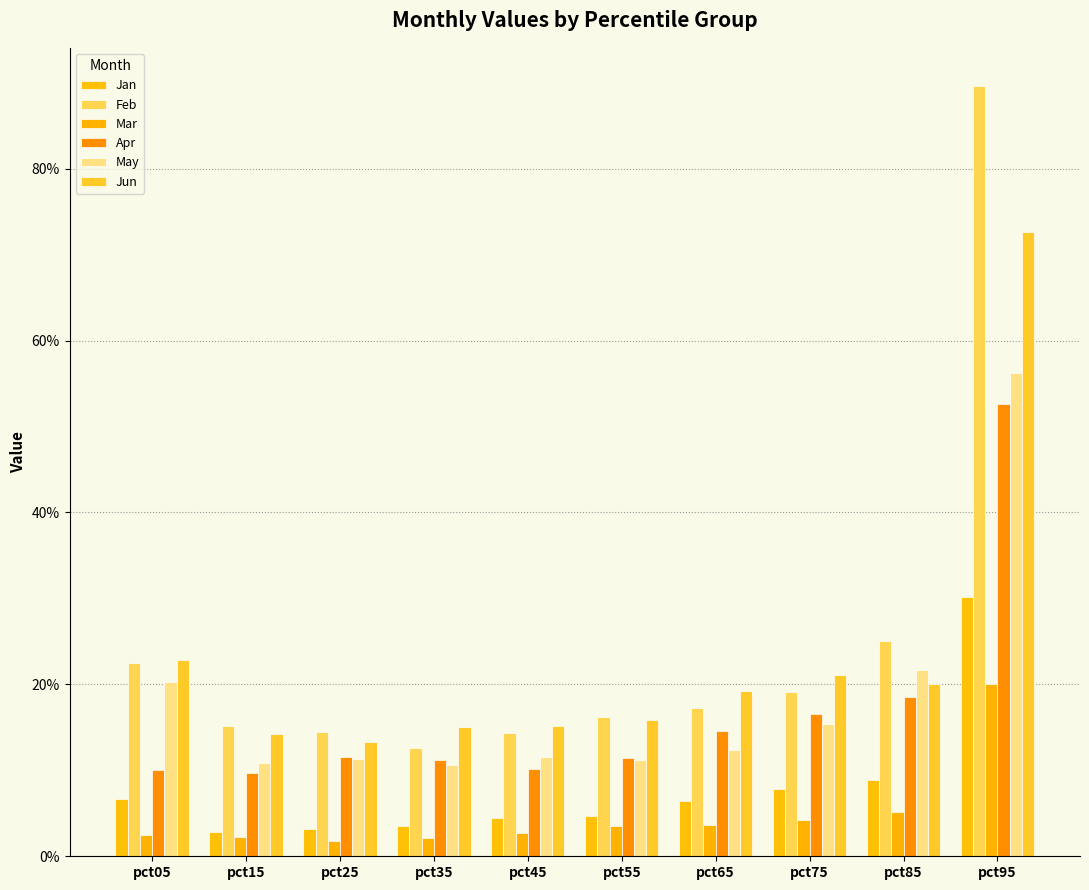

Which series changed the most between pct25 and pct75?

Jun